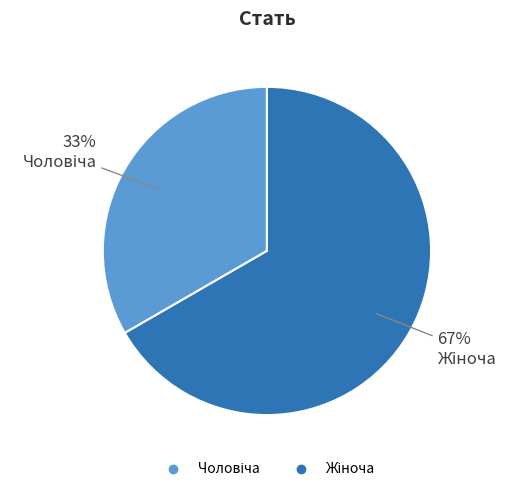

Does any single category account for the majority?

Yes